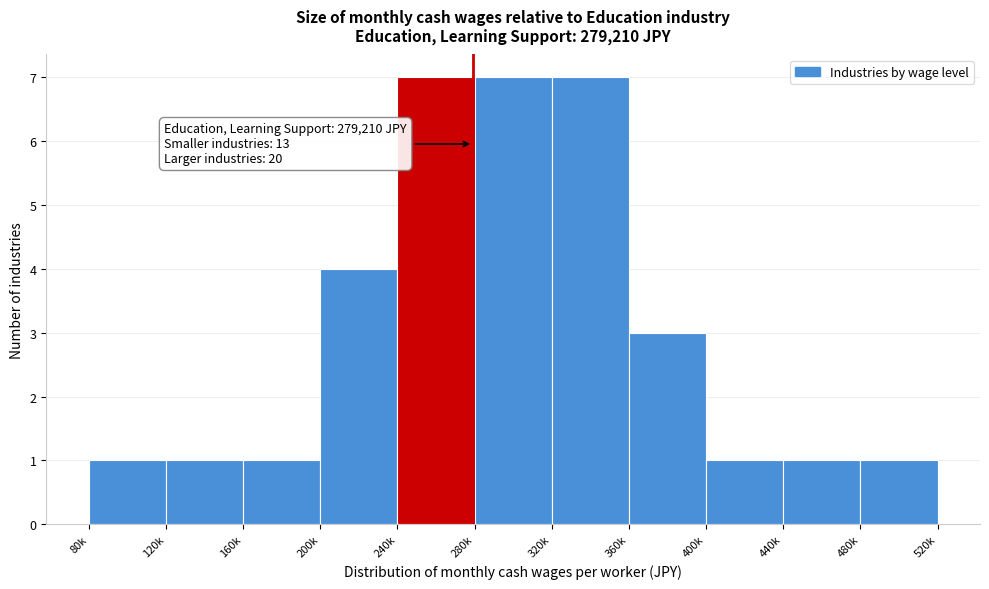

Reading left to right, transcribe all the data shown in this chart.

80k=1	120k=1	160k=1	200k=4	240k=7	280k=7	320k=7	360k=3	400k=1	440k=1	480k=1